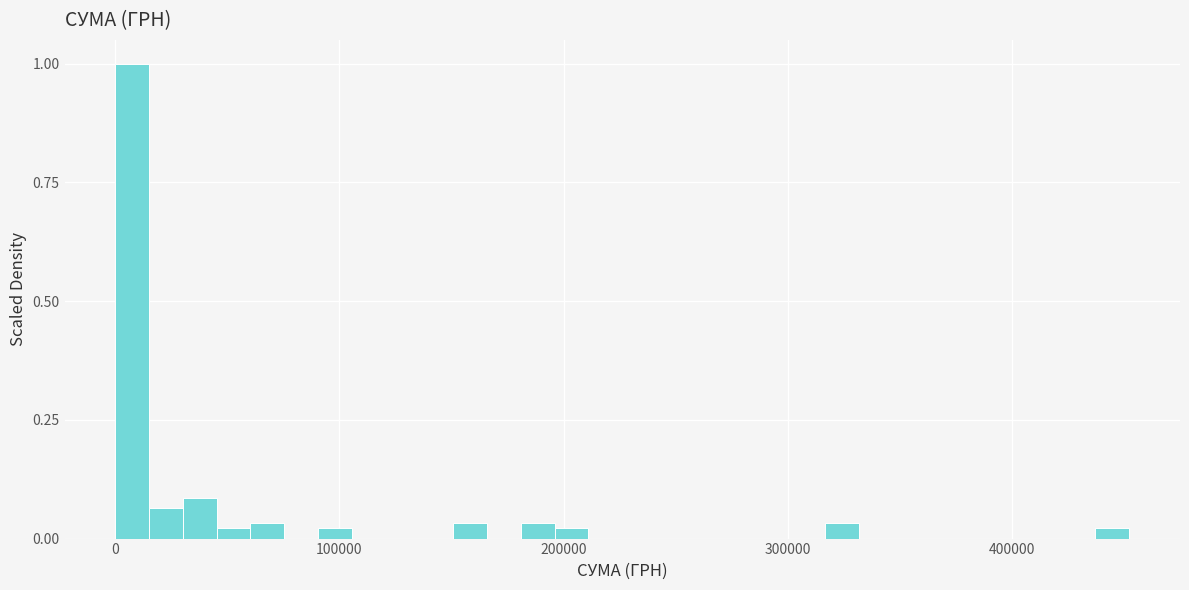

Read against the x-axis, roughly where is the centre of the tallest bar?

10000